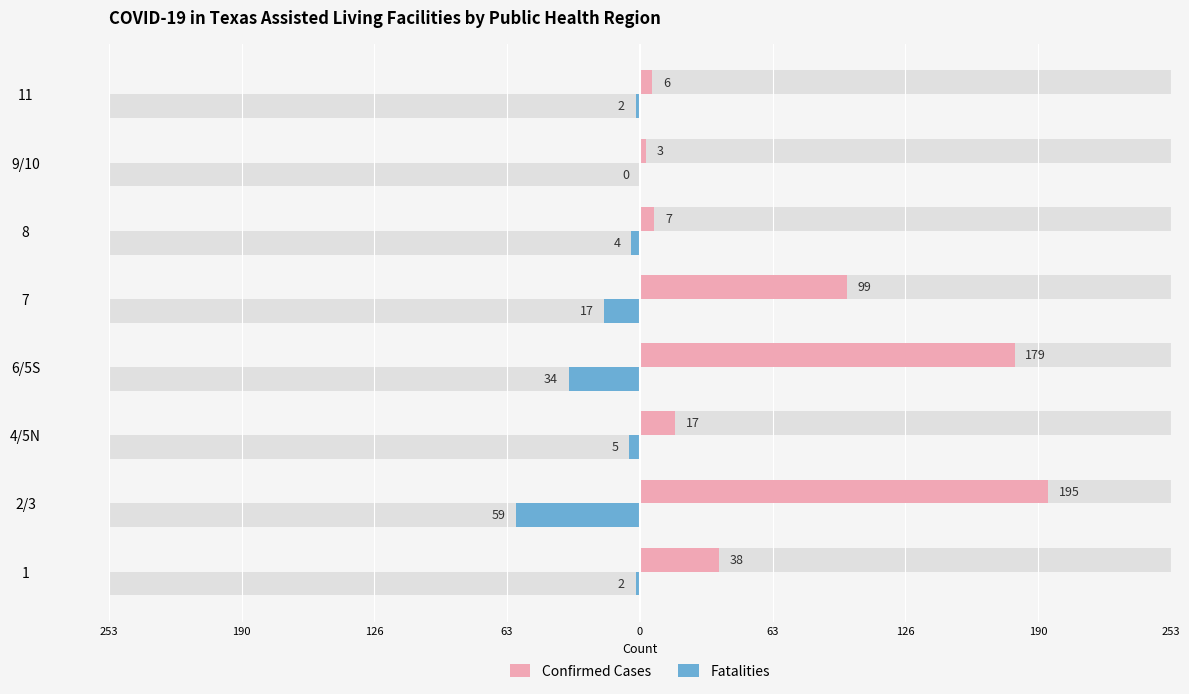

Which series has the largest range (max minus min)?

Confirmed Cases